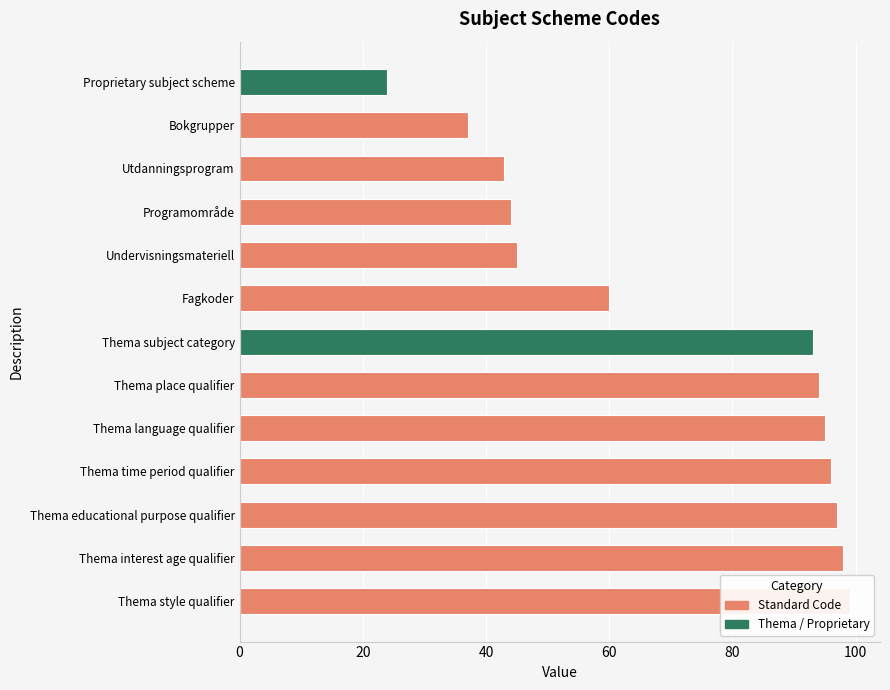

Which has a higher value, Thema educational purpose qualifier or Thema subject category?

Thema educational purpose qualifier